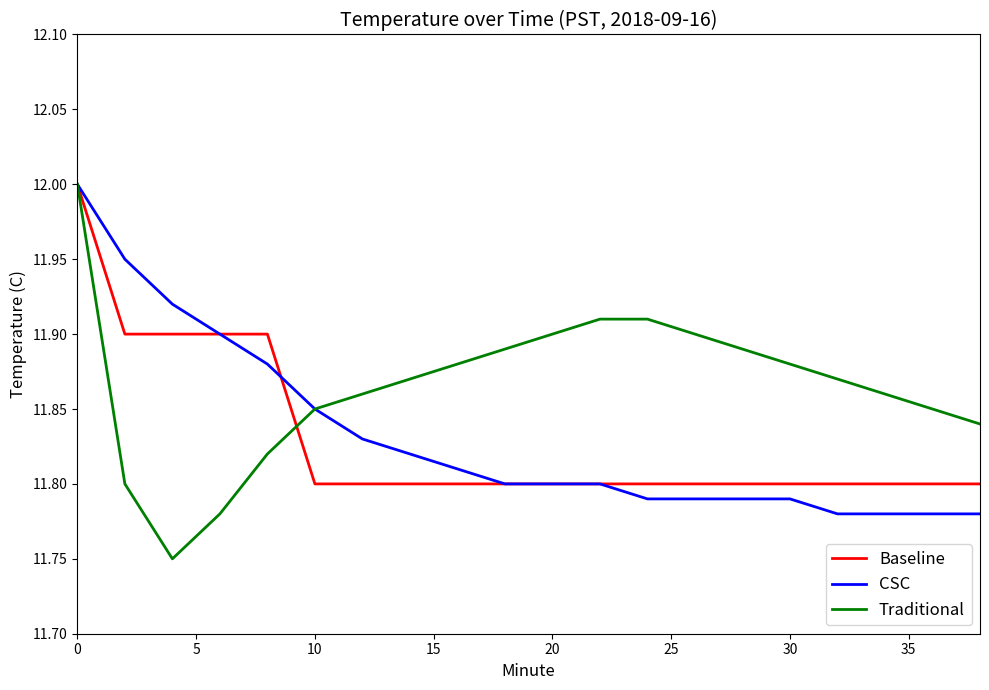

Which series has the widest spread of values?

Traditional